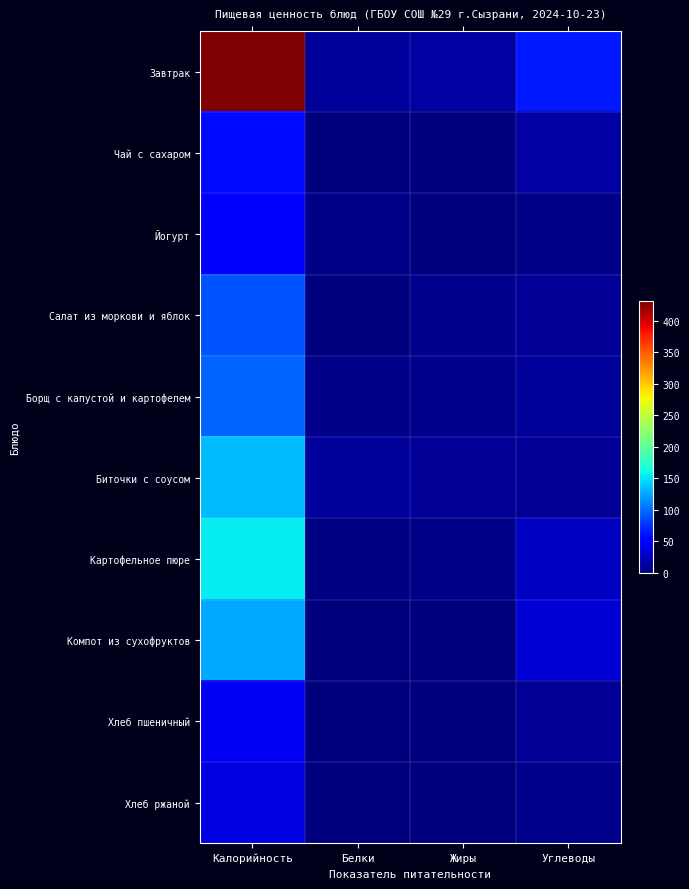

Which label corresponds to the largest value in the chart?

Калорийность